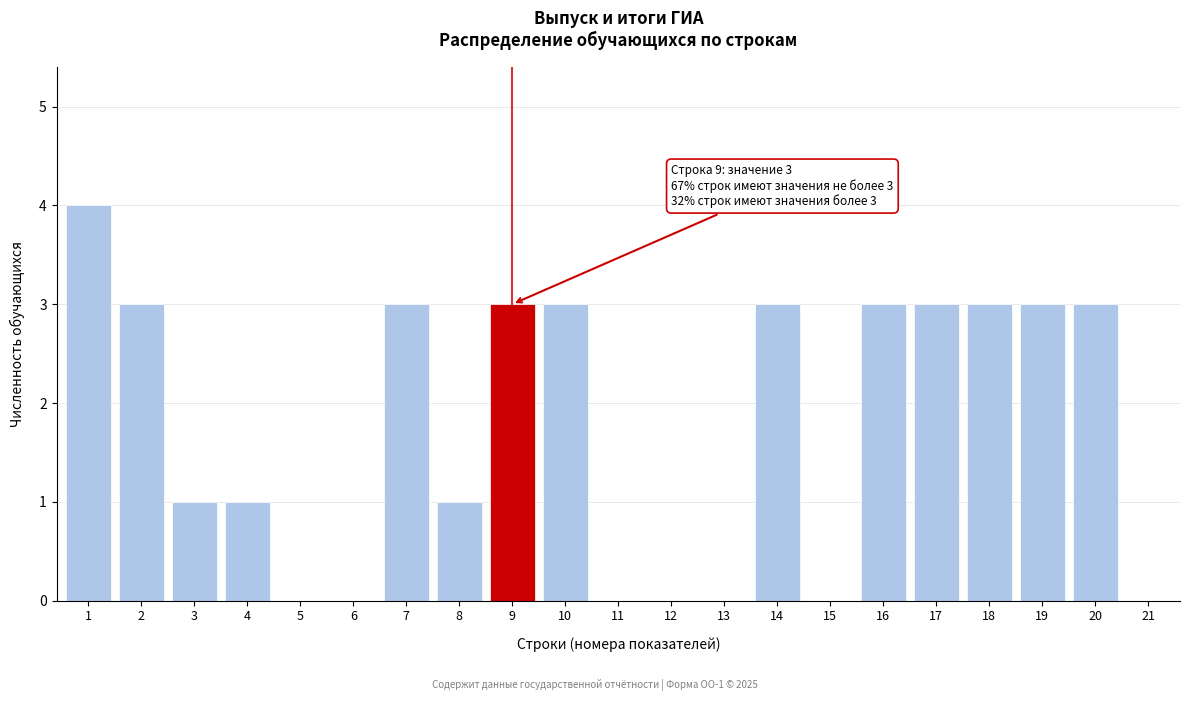

Reading left to right, what are all the values shown in this chart?

1=4	2=3	3=1	4=1	5=0	6=0	7=3	8=1	9=3	10=3	11=0	12=0	13=0	14=3	15=0	16=3	17=3	18=3	19=3	20=3	21=0